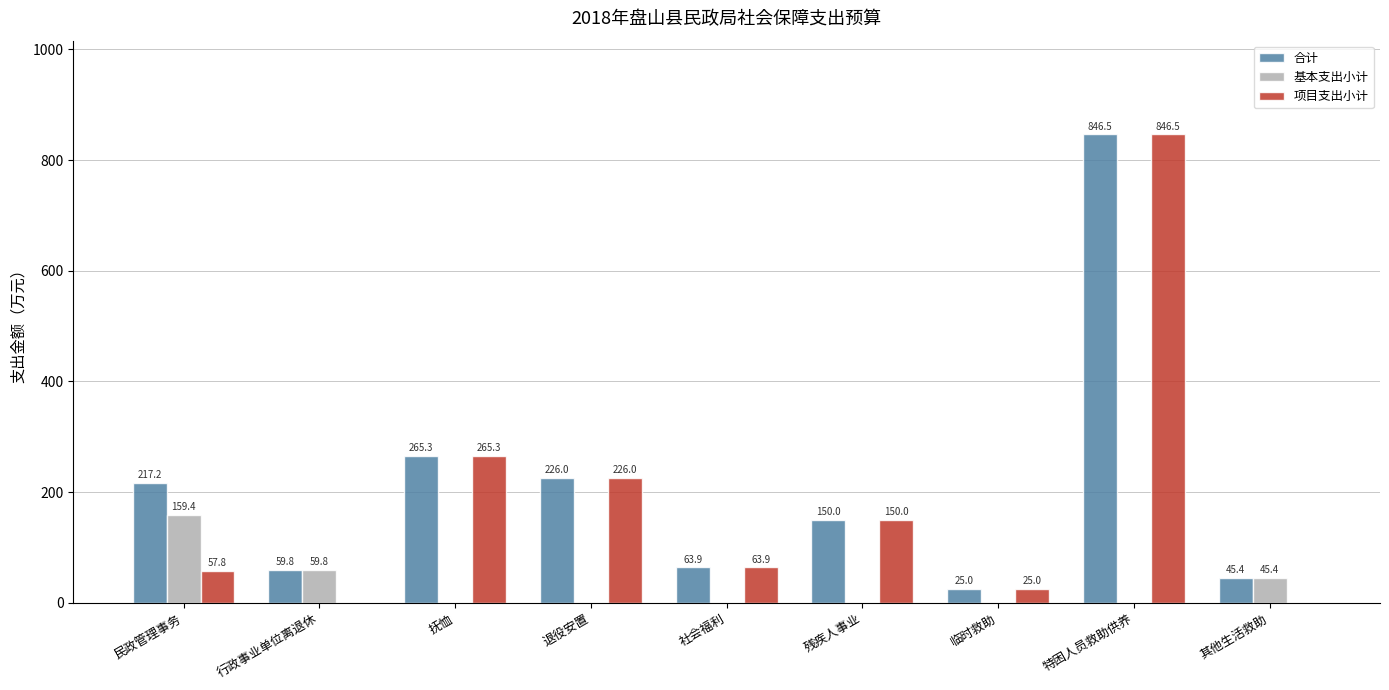

What is the approximate value of 基本支出小计 at 其他生活救助?

45.4